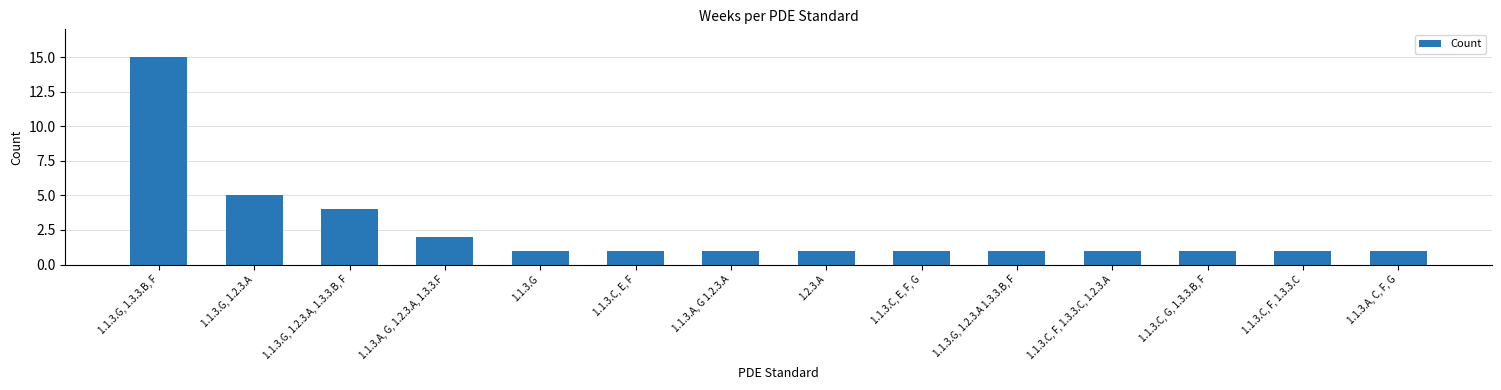

At which label is the value closest to 8?

1.1.3.G, 1.2.3.A